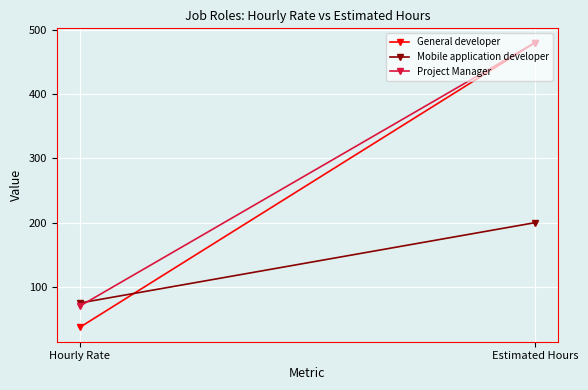

What is the difference between the highest and lowest values at Estimated Hours?

280